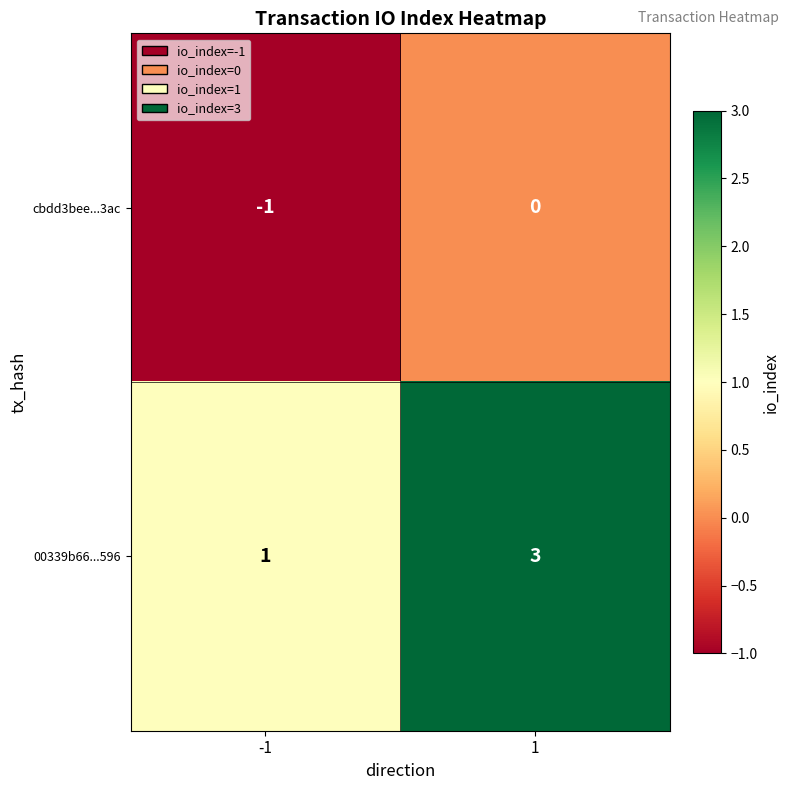

What is the spread (max minus min) of values at 1?

3